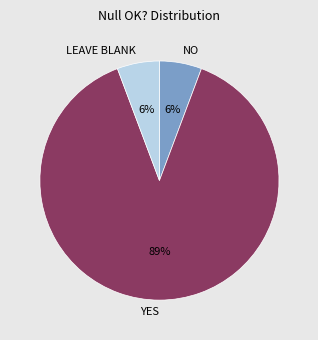

True or false: LEAVE BLANK accounts for 45% of the total.

False